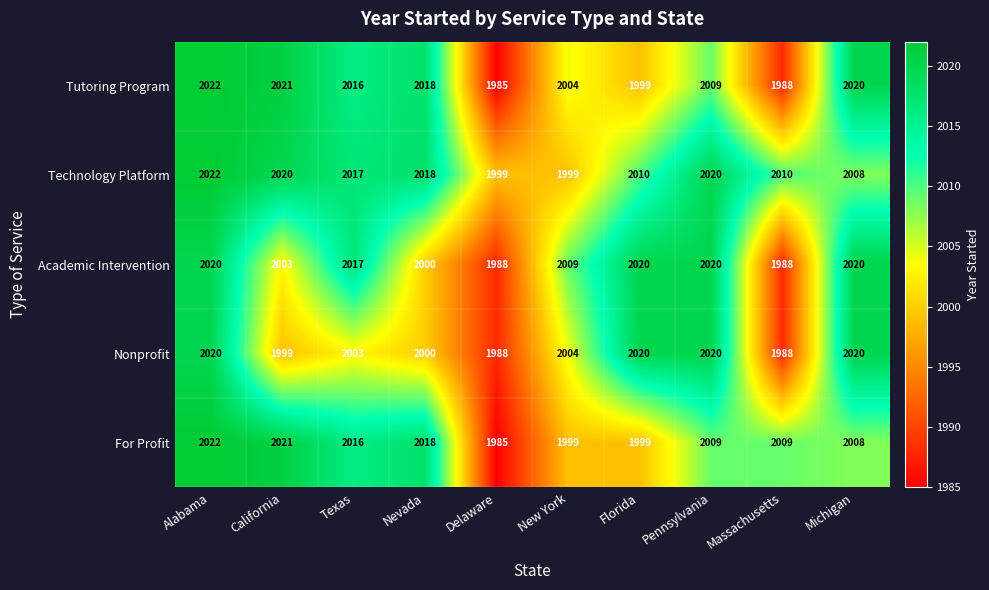

At which label does For Profit first exceed 2009?

Alabama